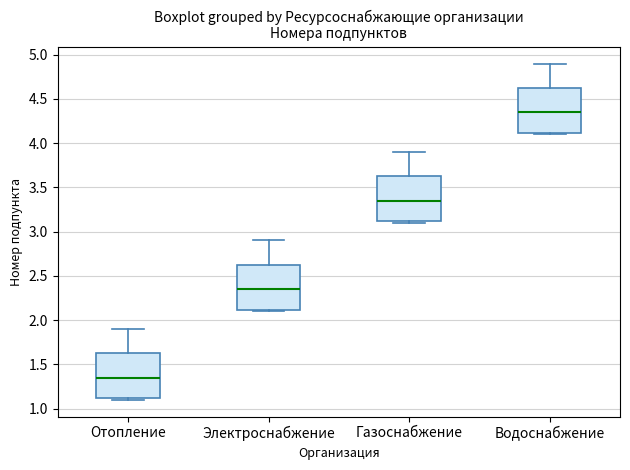

Where is the upper edge of the box for Газоснабжение on the y-axis? The values are not printed on the chart, so give them approximately, as read against the axis.

3.65